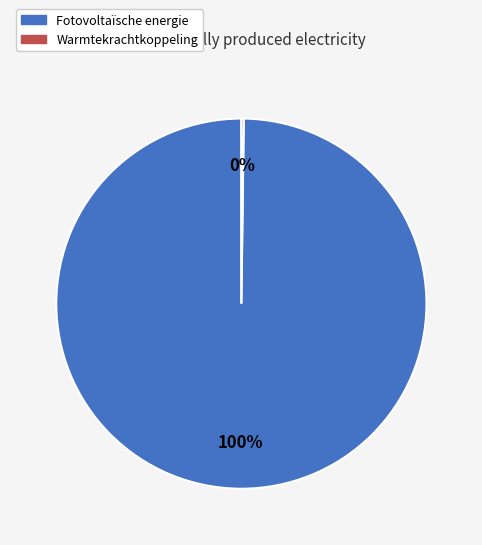

What is the largest slice in the pie chart?

Fotovoltaïsche energie